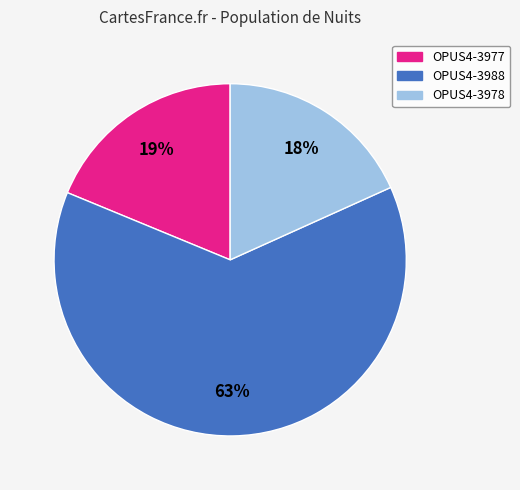

What is the largest slice in the pie chart?

OPUS4-3988